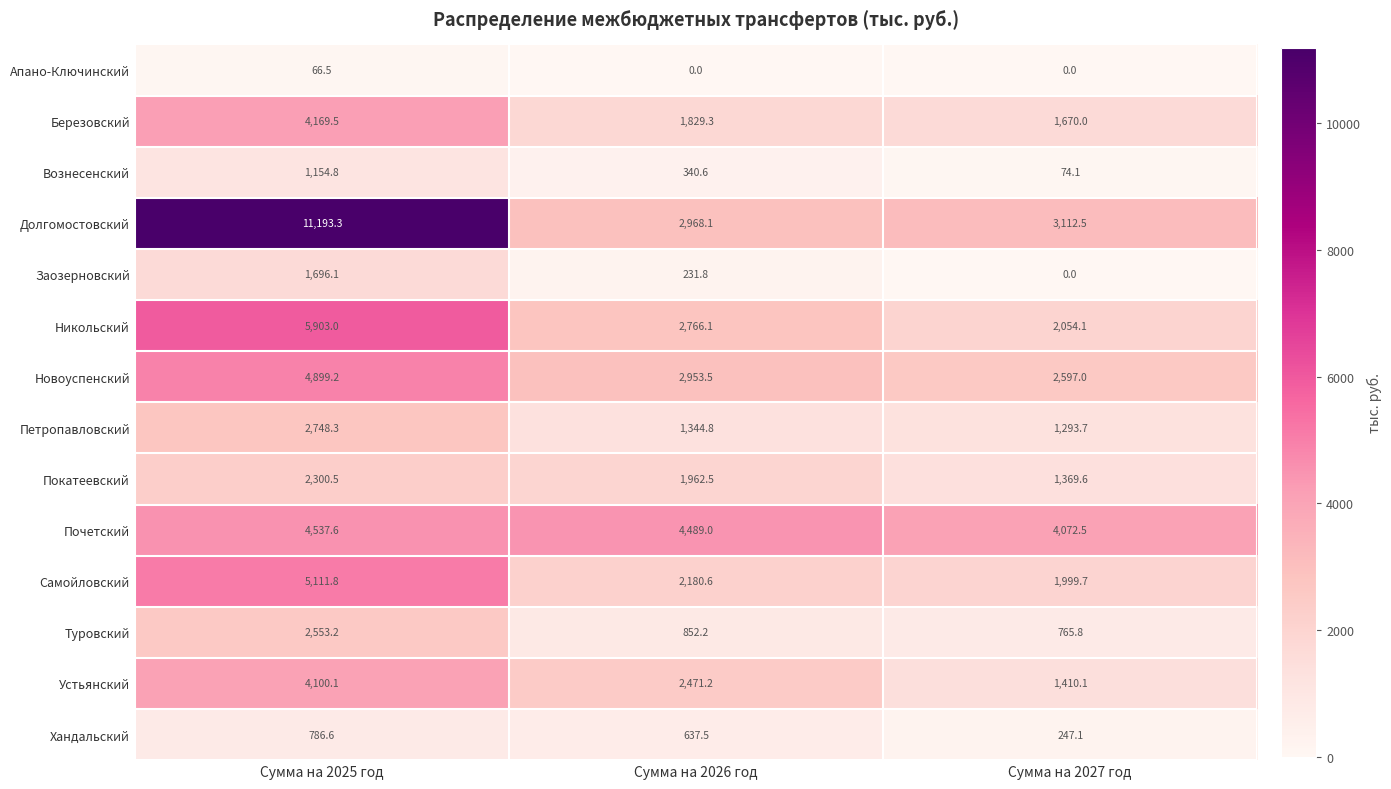

What is the maximum value shown in the chart?

11193.3